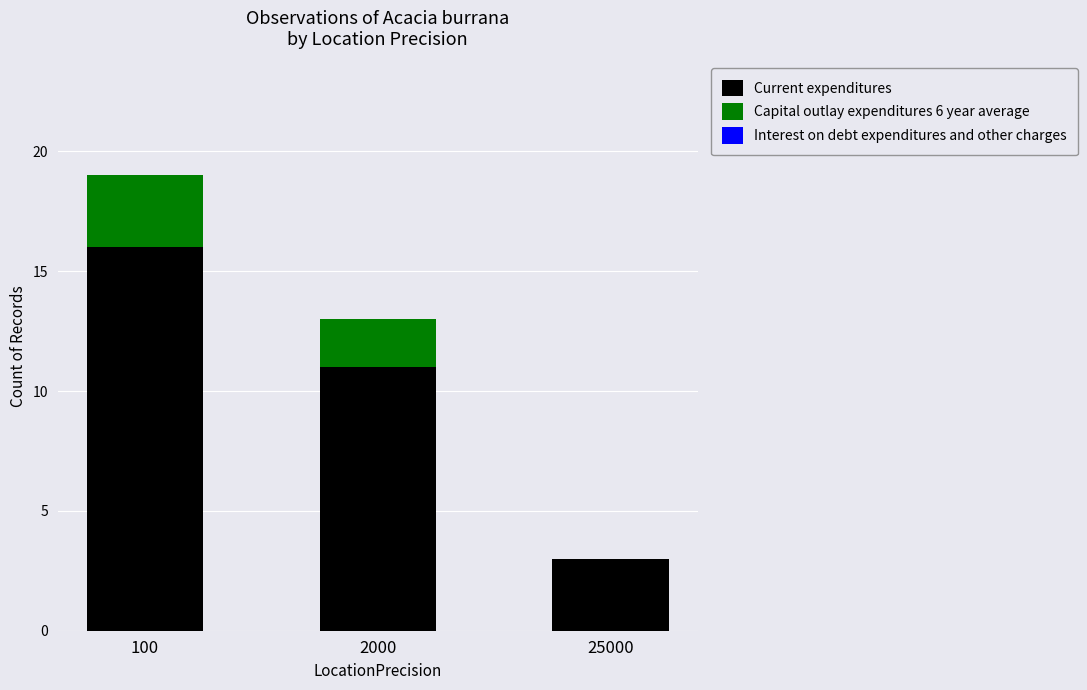

Is it true that Current expenditures equals 16 at 100?

True